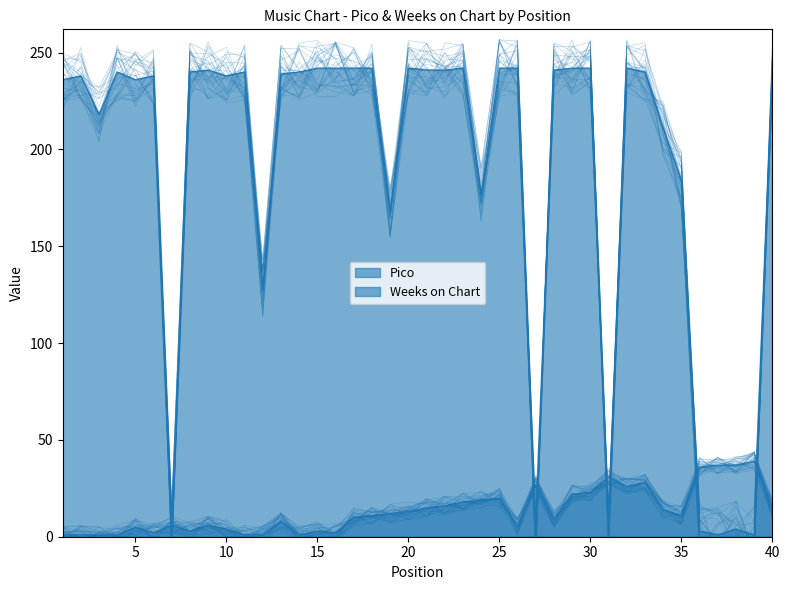

Where is the first local minimum for Weeks on Chart?

3